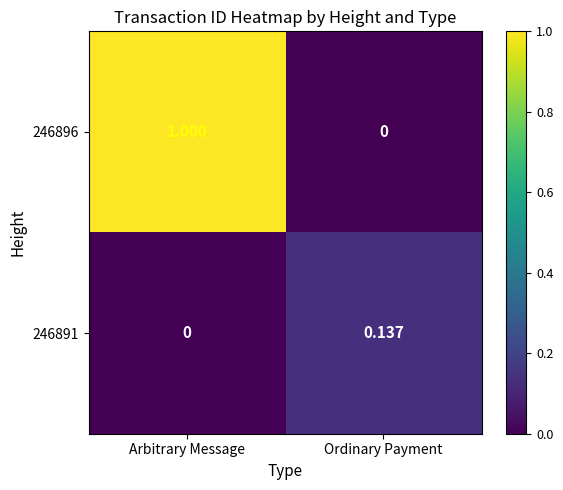

At Ordinary Payment, list the series in order from largest to smallest.

246891, 246896